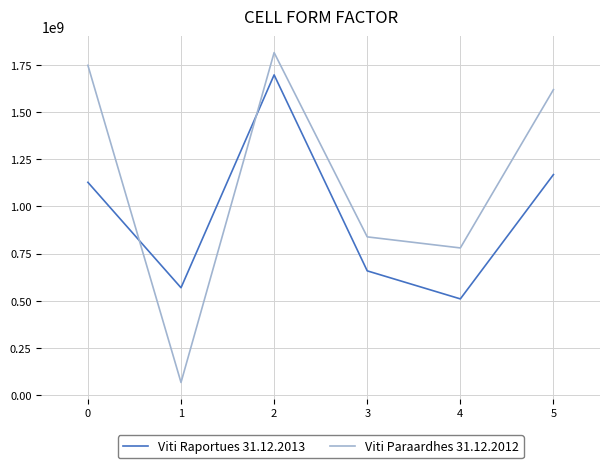

How many categories are shown in the chart?

6